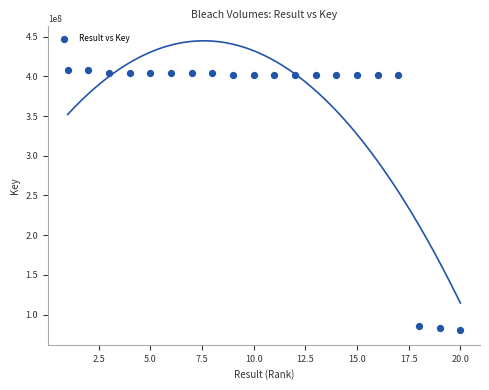

What is the range of X values (max minus min)?

19